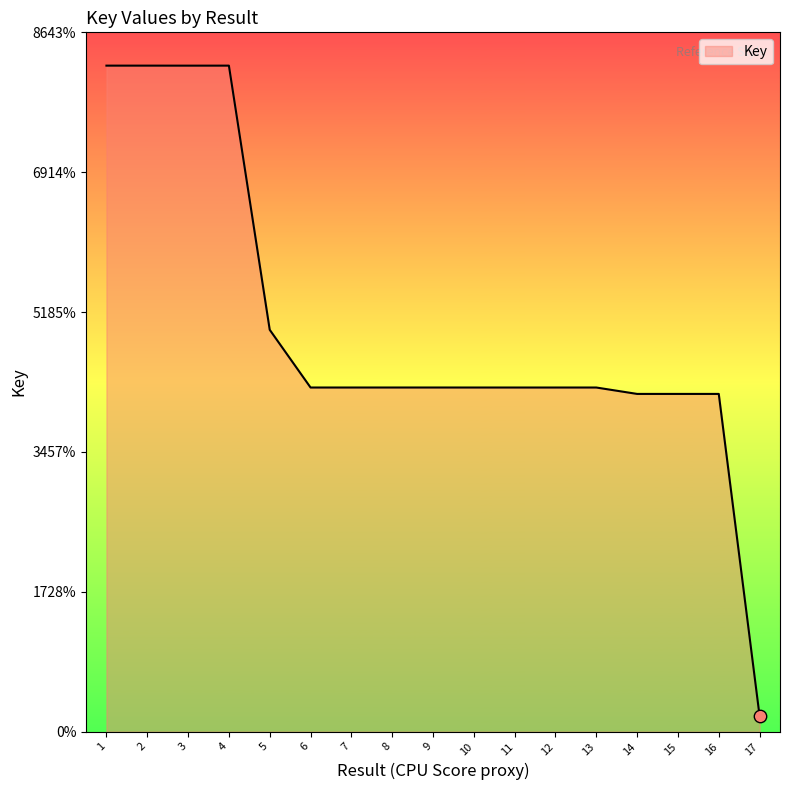

Approximately how many times larger is the value at 8 compared to 12?

1.0